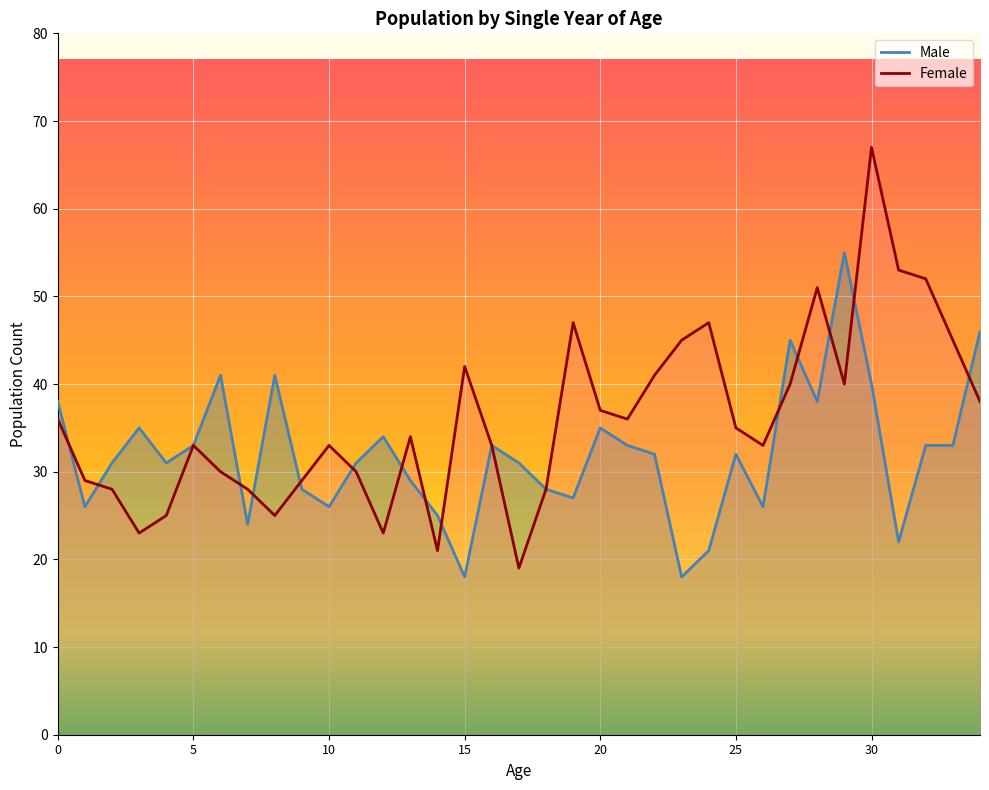

What is the total value across all series at 10?

59